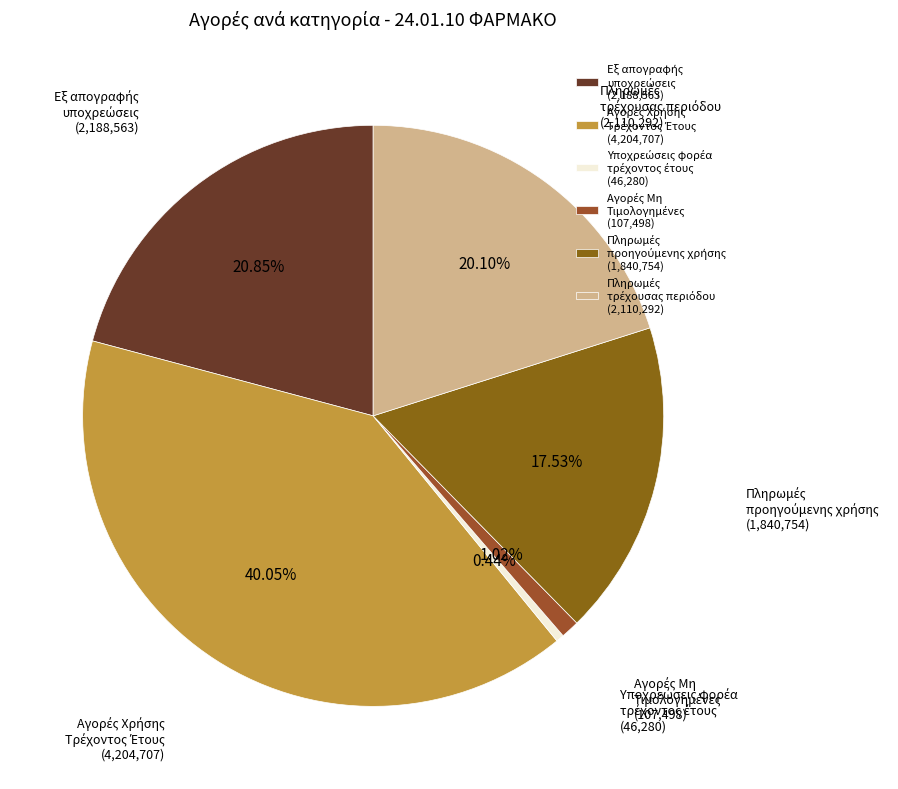

Does any single category account for the majority?

No